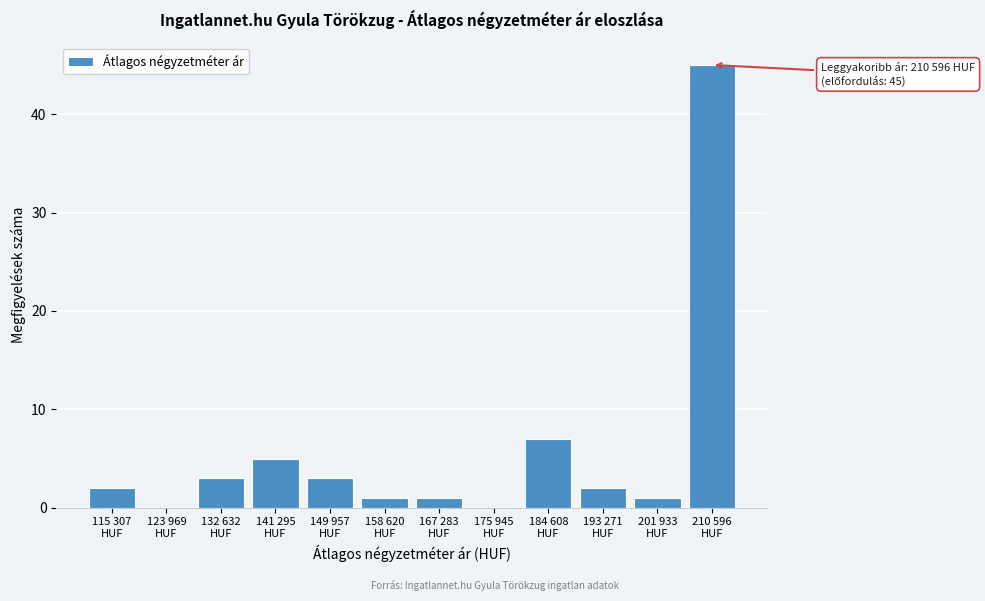

What is the greatest value displayed?

45